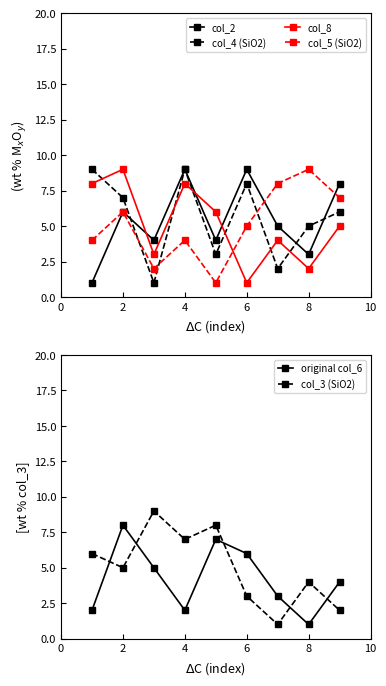

True or false: col_5 (SiO2) and col_8 intersect in this chart.

True